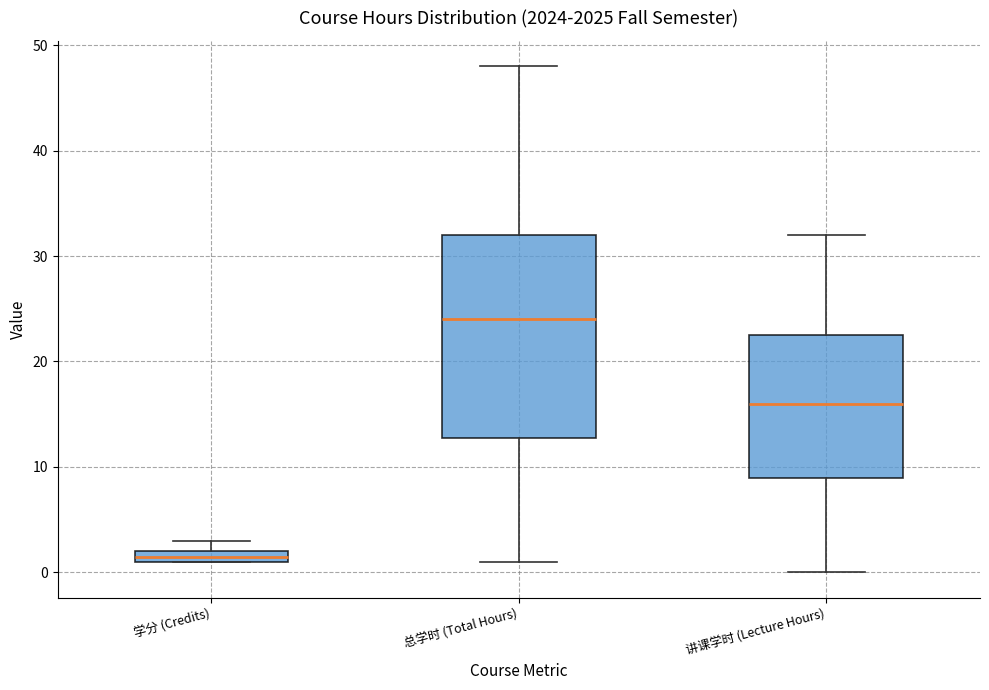

Which box is the tallest, from its lower edge to its upper edge?

总学时 (Total Hours)